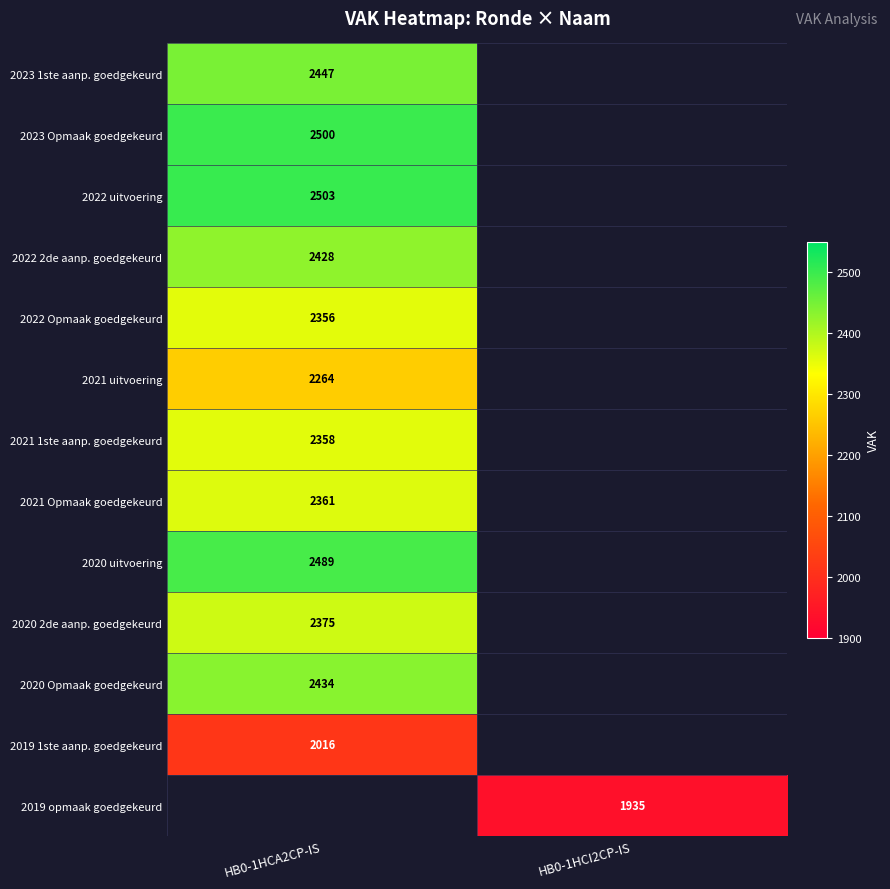

Rank the categories by 2021 Opmaak goedgekeurd value from highest to lowest.

HB0-1HCA2CP-IS, HB0-1HCI2CP-IS